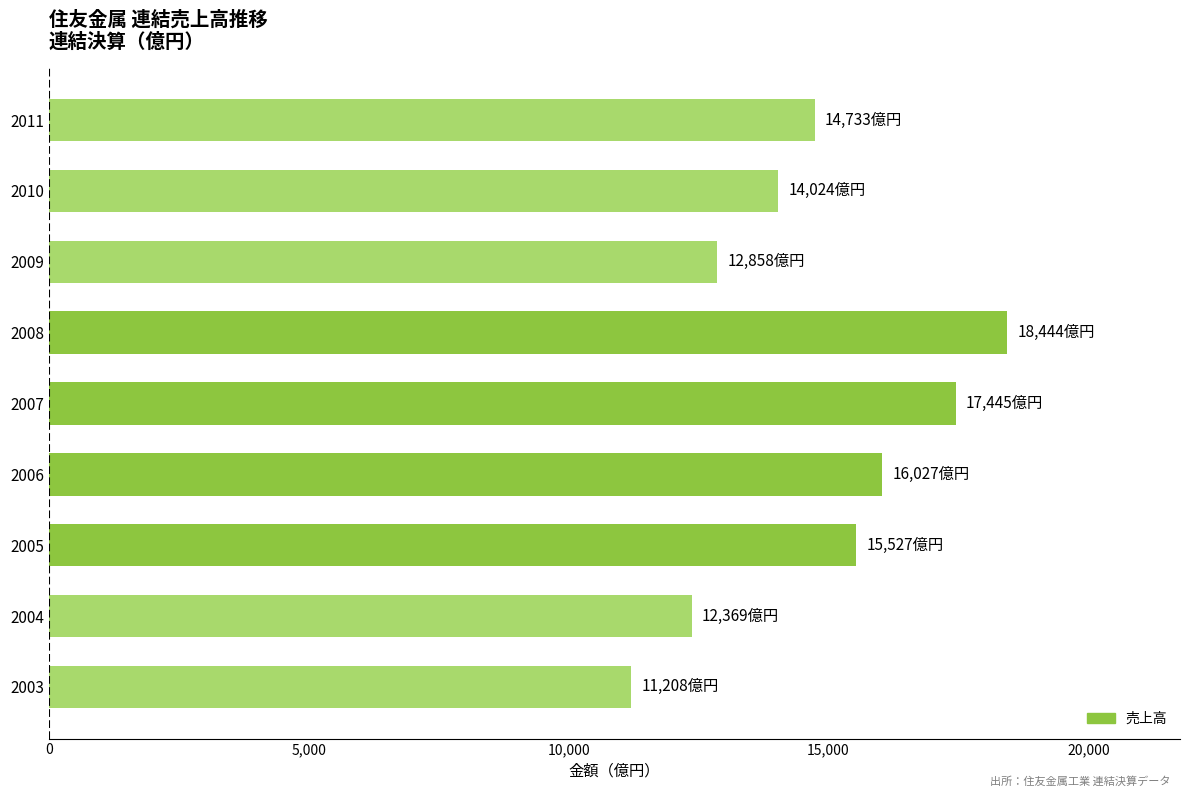

What is the sum of all values?

132635